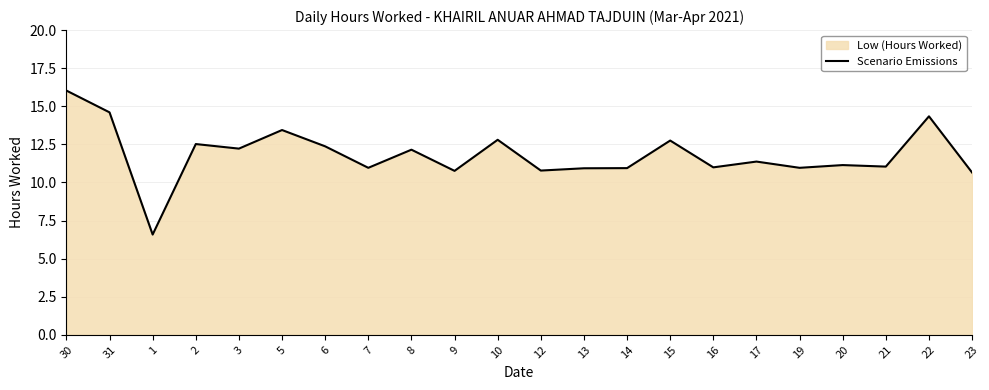

Rank the categories by value from lowest to highest.

1, 23, 9, 12, 13, 14, 7, 19, 16, 21, 20, 17, 8, 3, 6, 2, 15, 10, 5, 22, 31, 30